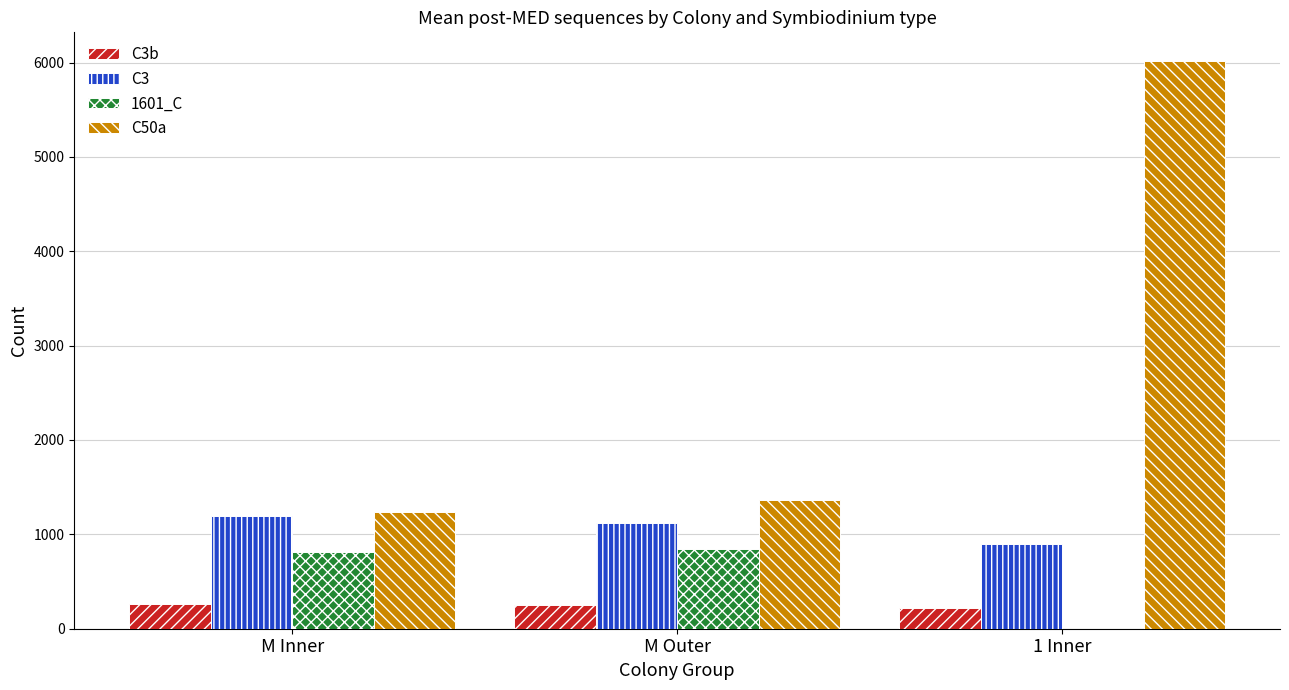

Is the value of 1601_C at M Inner greater than the value of C3b at M Inner?

Yes